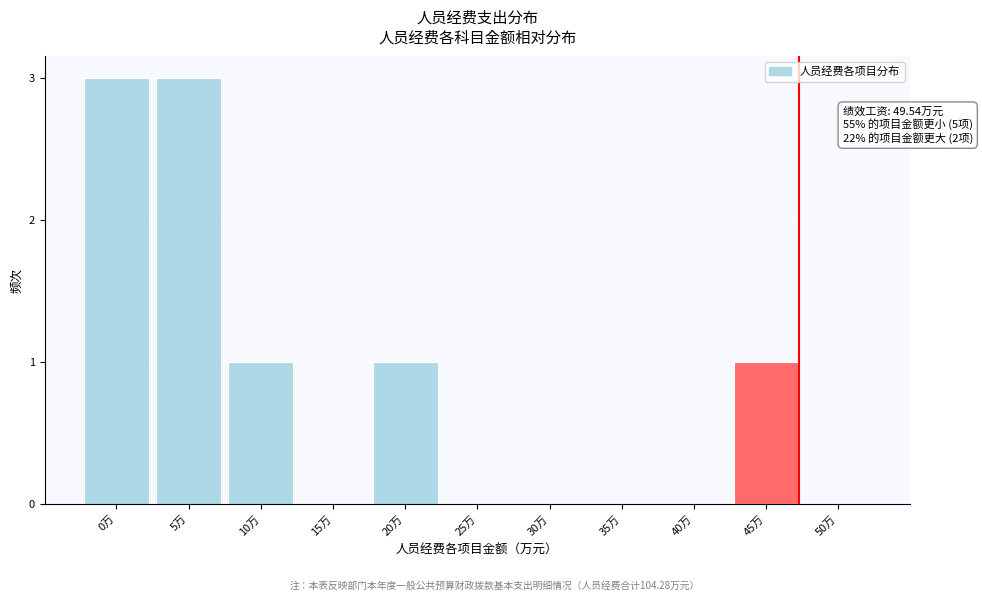

Reading left to right, list all the values displayed in this chart.

0万=3	5万=3	10万=1	15万=0	20万=1	25万=0	30万=0	35万=0	40万=0	45万=1	50万=0